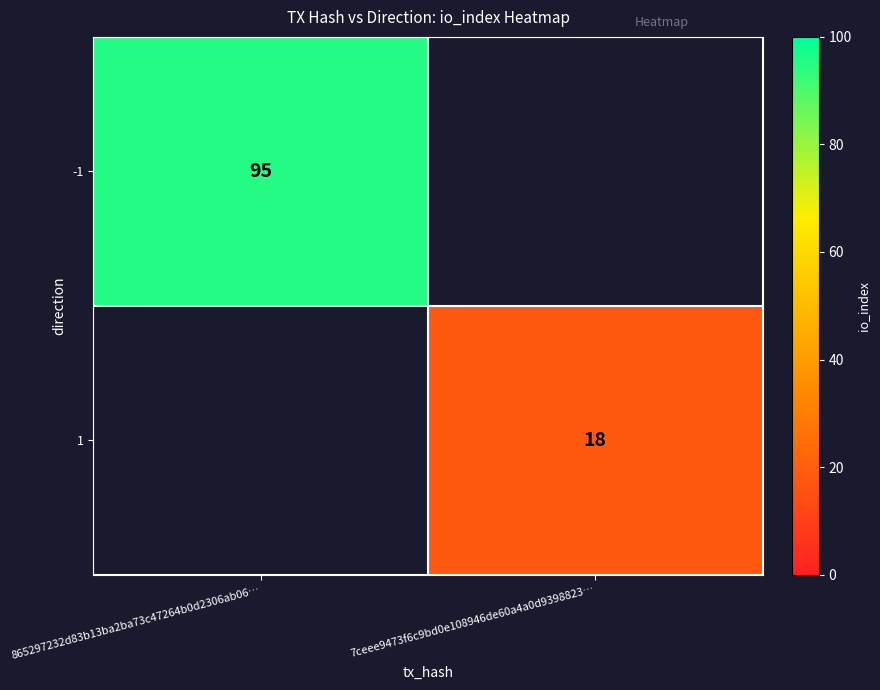

True or false: 1 has a value of 28 at 7ceee9473f6c9bd0e108946de60a4a0d9398823….

False